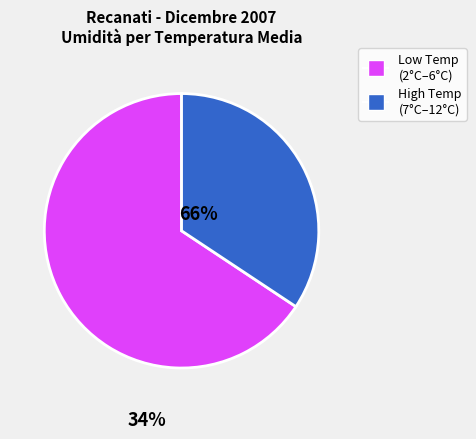

What is the majority slice?

Low Temp (2°C–6°C)